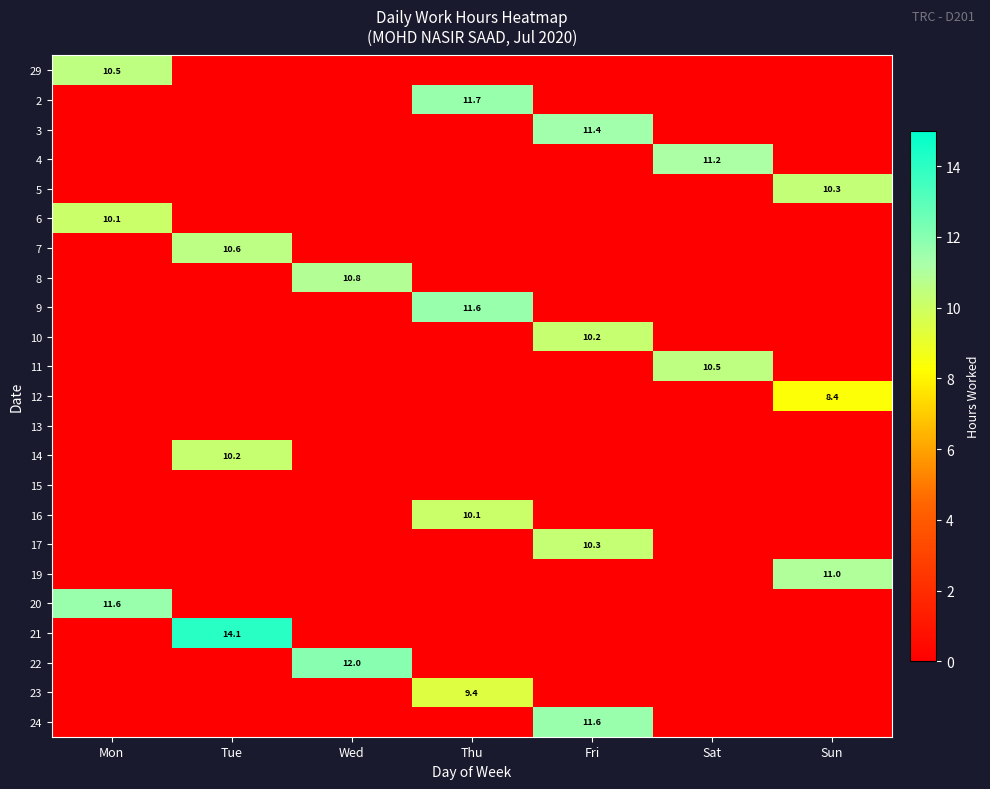

True or false: 19 has a value of 11.0 at Sun.

True